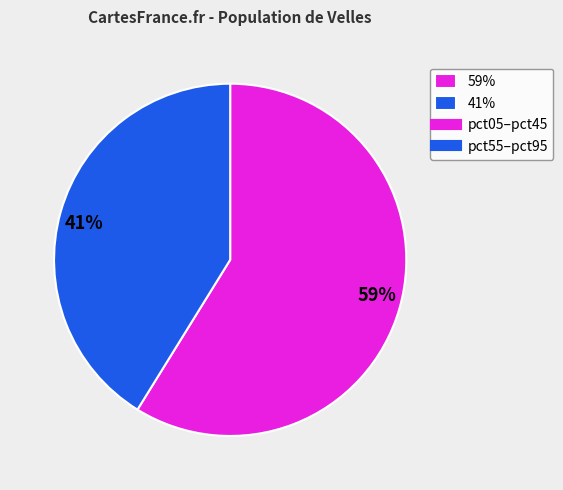

Is it true that 59% is 59% of the pie?

True